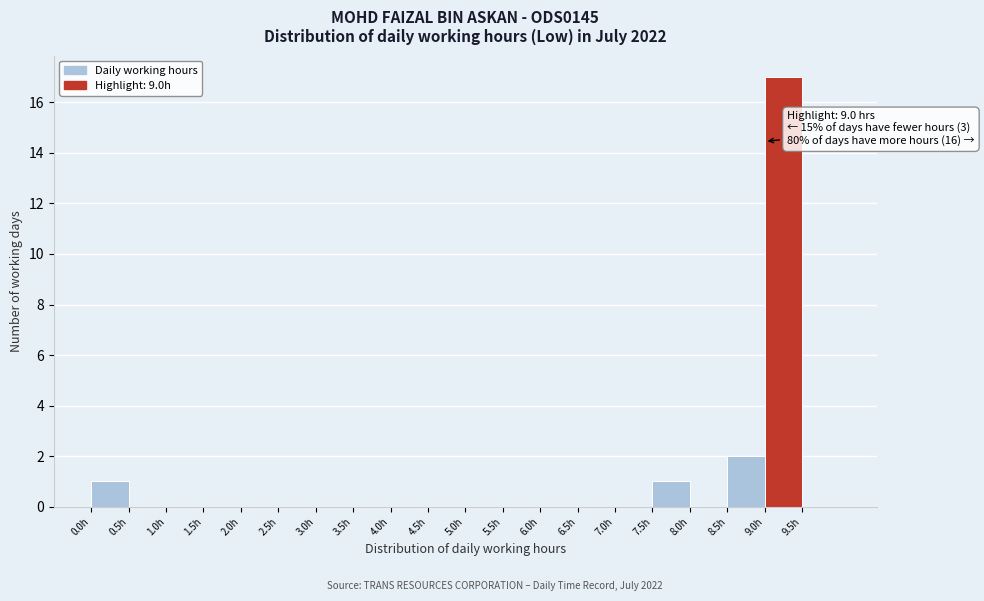

Which range on the x-axis has the tallest bar?

9.0 to 9.5